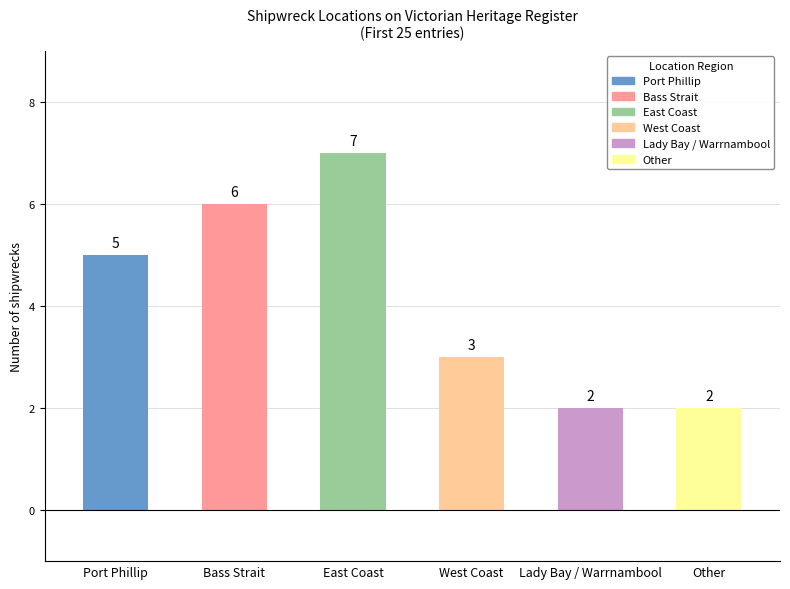

Read the value at Port Phillip.

5